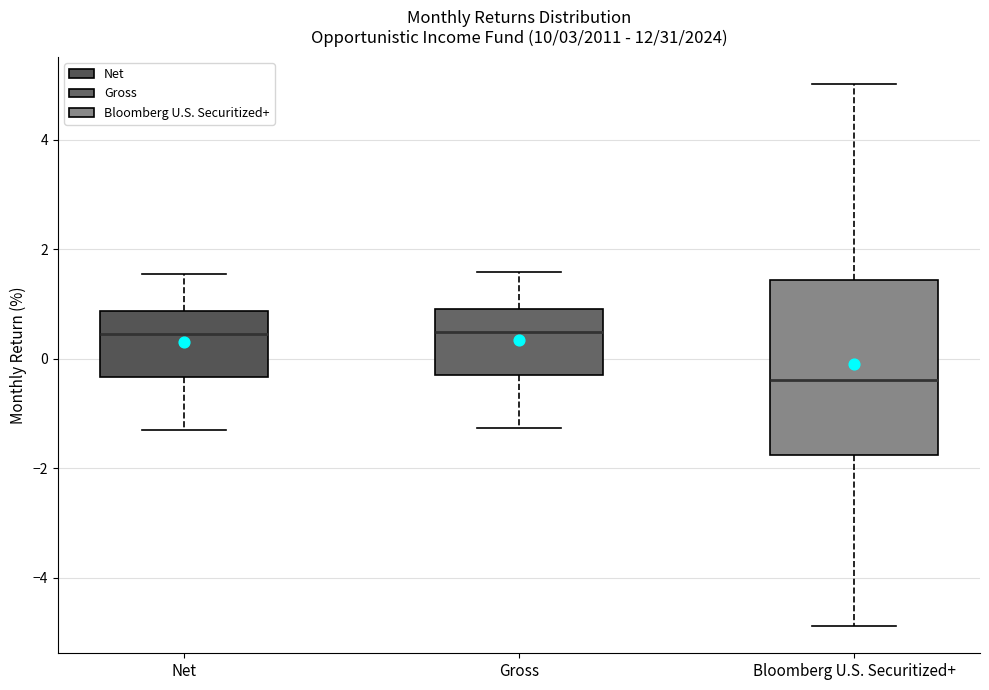

Where is the upper edge of the box for Gross on the y-axis? The values are not printed on the chart, so give them approximately, as read against the axis.

1.0